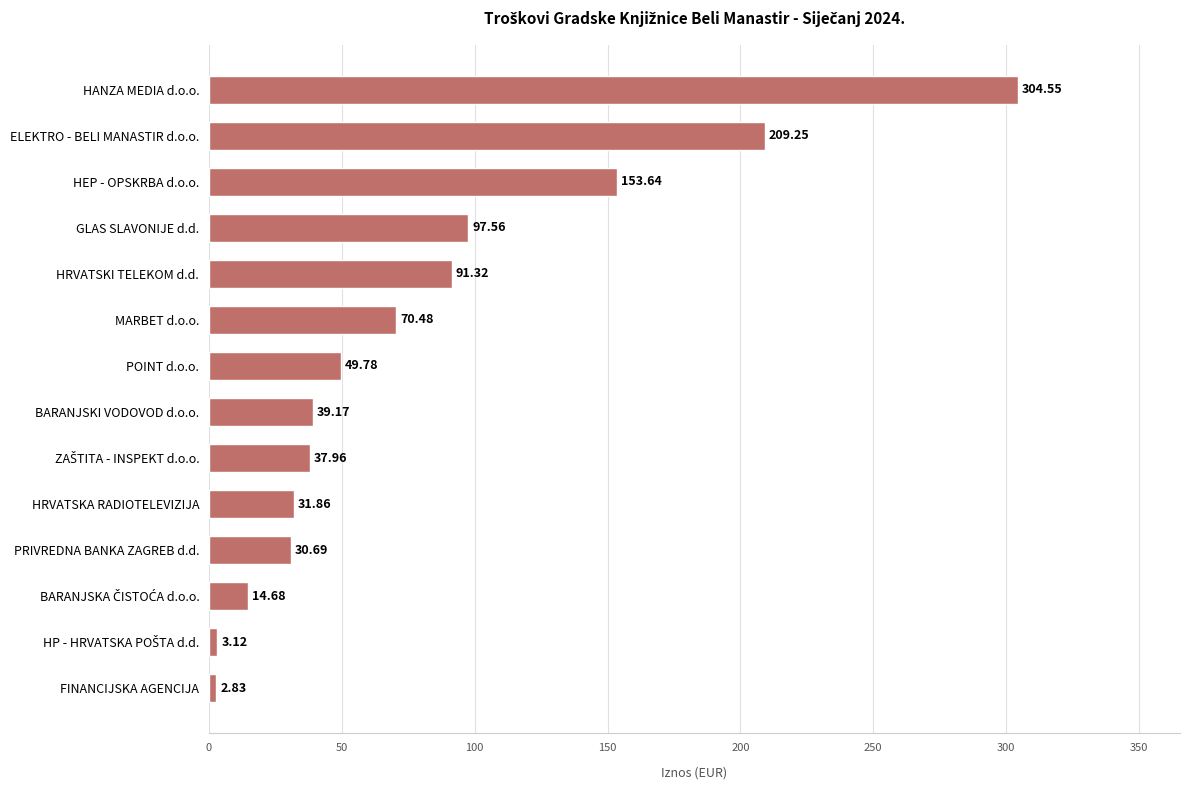

Are the bars horizontal?

Yes